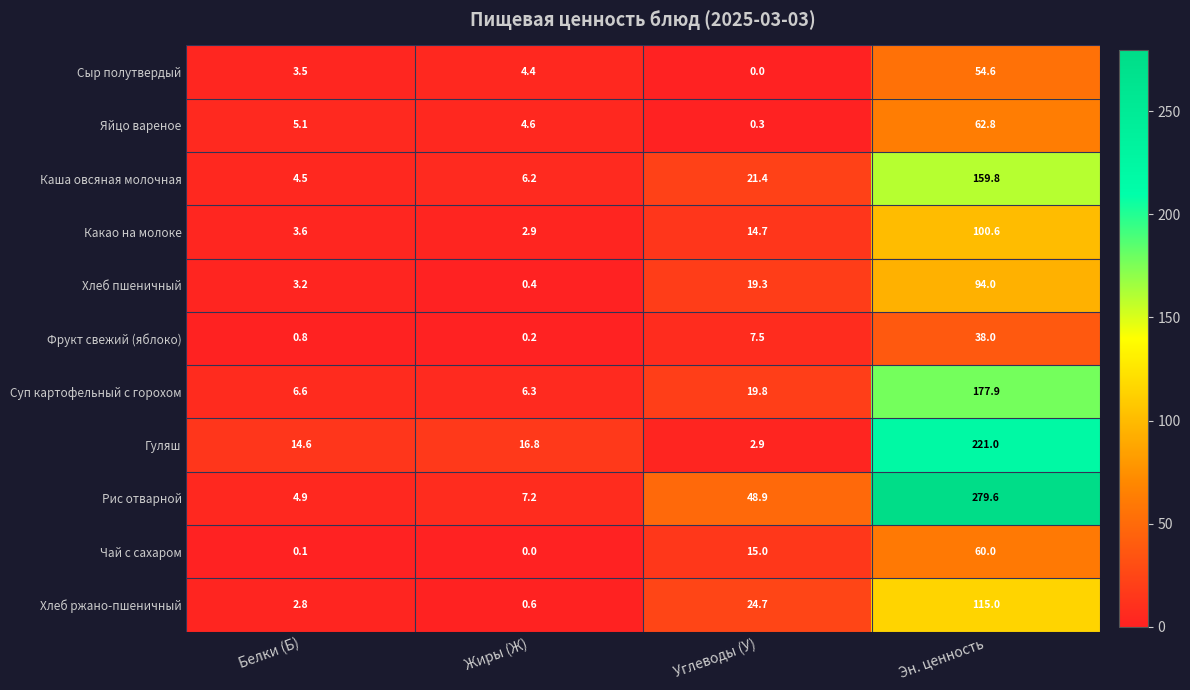

Rank the series at Белки (Б) from highest to lowest value.

Гуляш, Суп картофельный с горохом, Яйцо вареное, Рис отварной, Каша овсяная молочная, Какао на молоке, Сыр полутвердый, Хлеб пшеничный, Хлеб ржано-пшеничный, Фрукт свежий (яблоко), Чай с сахаром